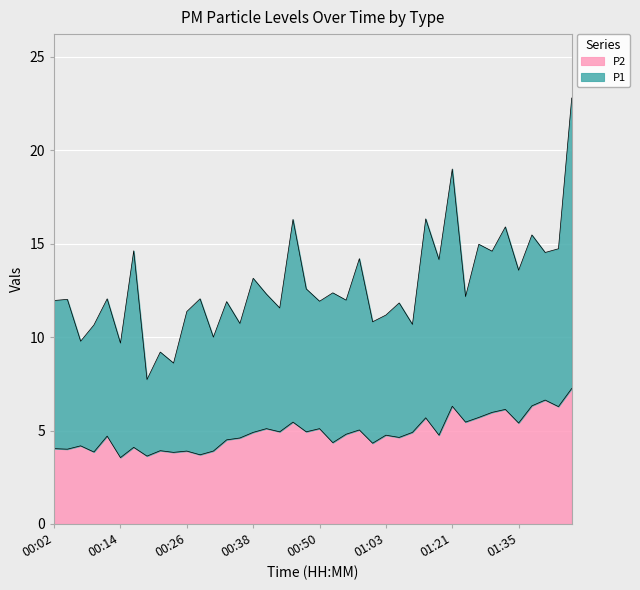

Reading left to right, what are all the values shown in this chart?

4.0	4.0	4.2	3.9	4.7	3.5	4.1	3.6	3.9	3.8	3.9	3.7	3.9	4.5	4.6	4.9	5.1	4.9	5.5	4.9	5.1	4.3	4.8	5.0	4.3	4.8	4.6	4.9	5.7	4.8	6.3	5.5	5.7	6.0	6.1	5.4	6.3	6.6	6.3	7.2